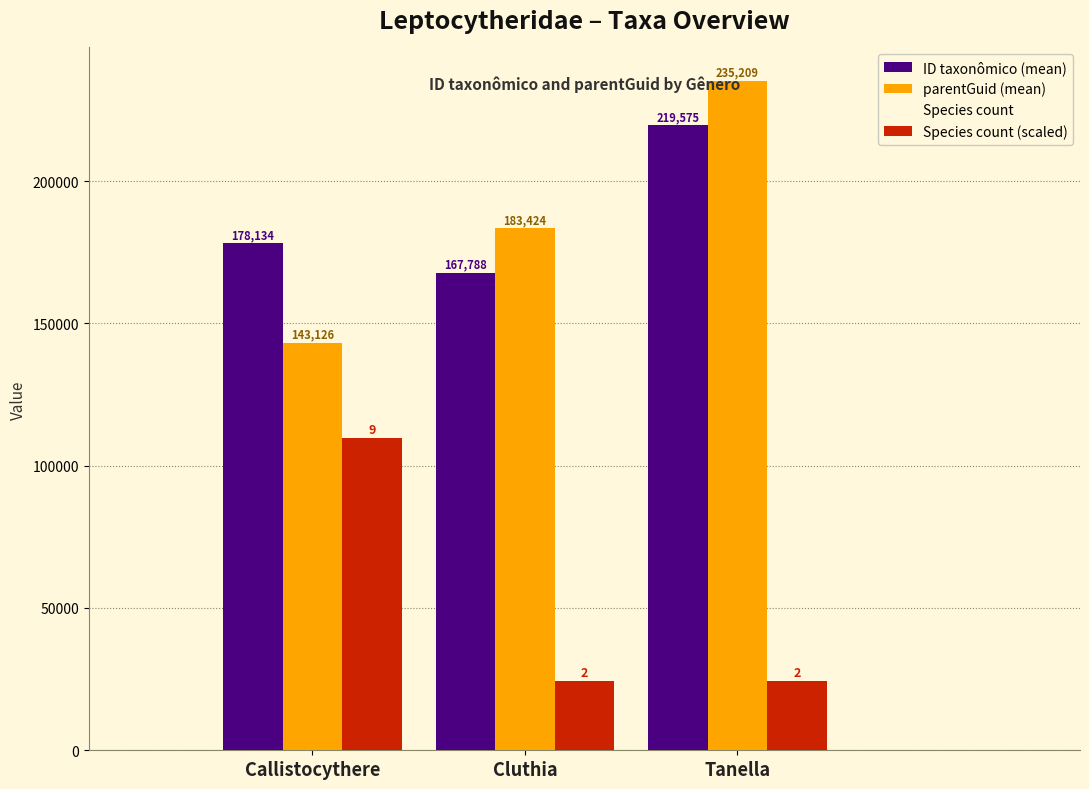

How many values in the parentGuid (mean) series are below 183424?

1